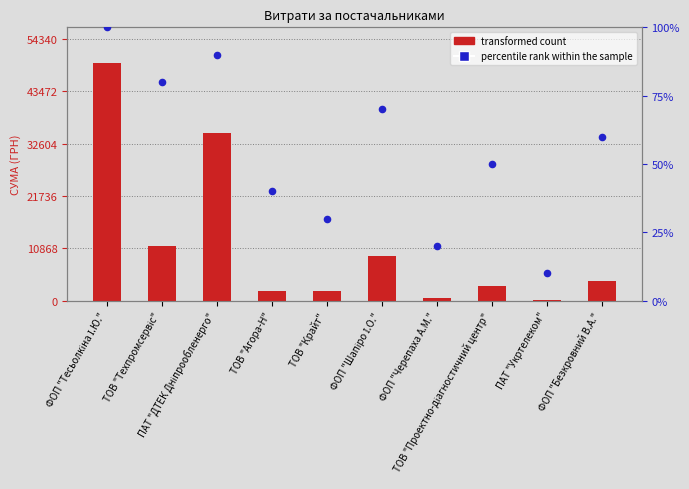

Which series contains the highest Y value?

transformed count